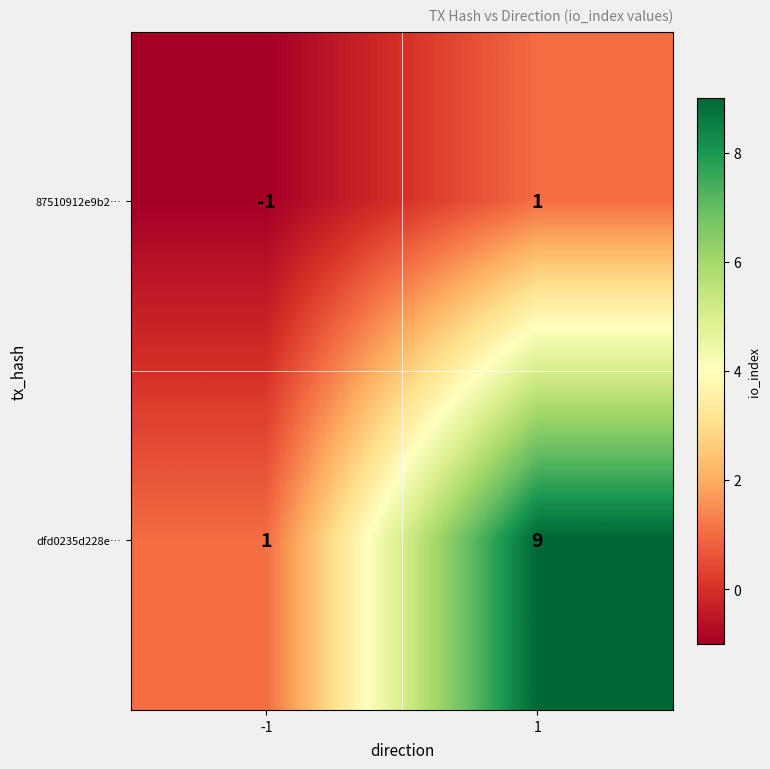

Count the number of data series in this chart.

2